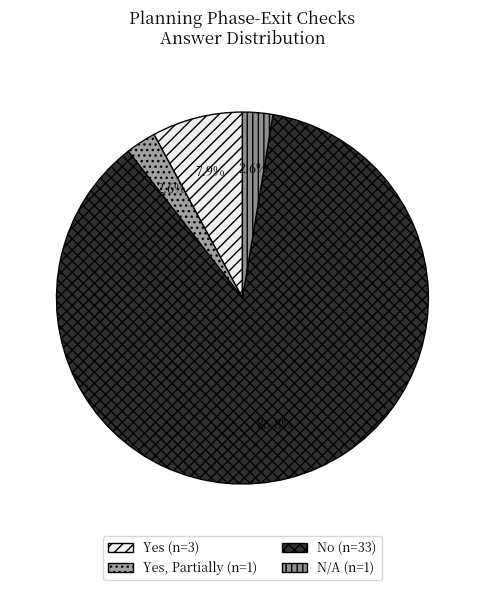

Count the number of slices in the pie.

4